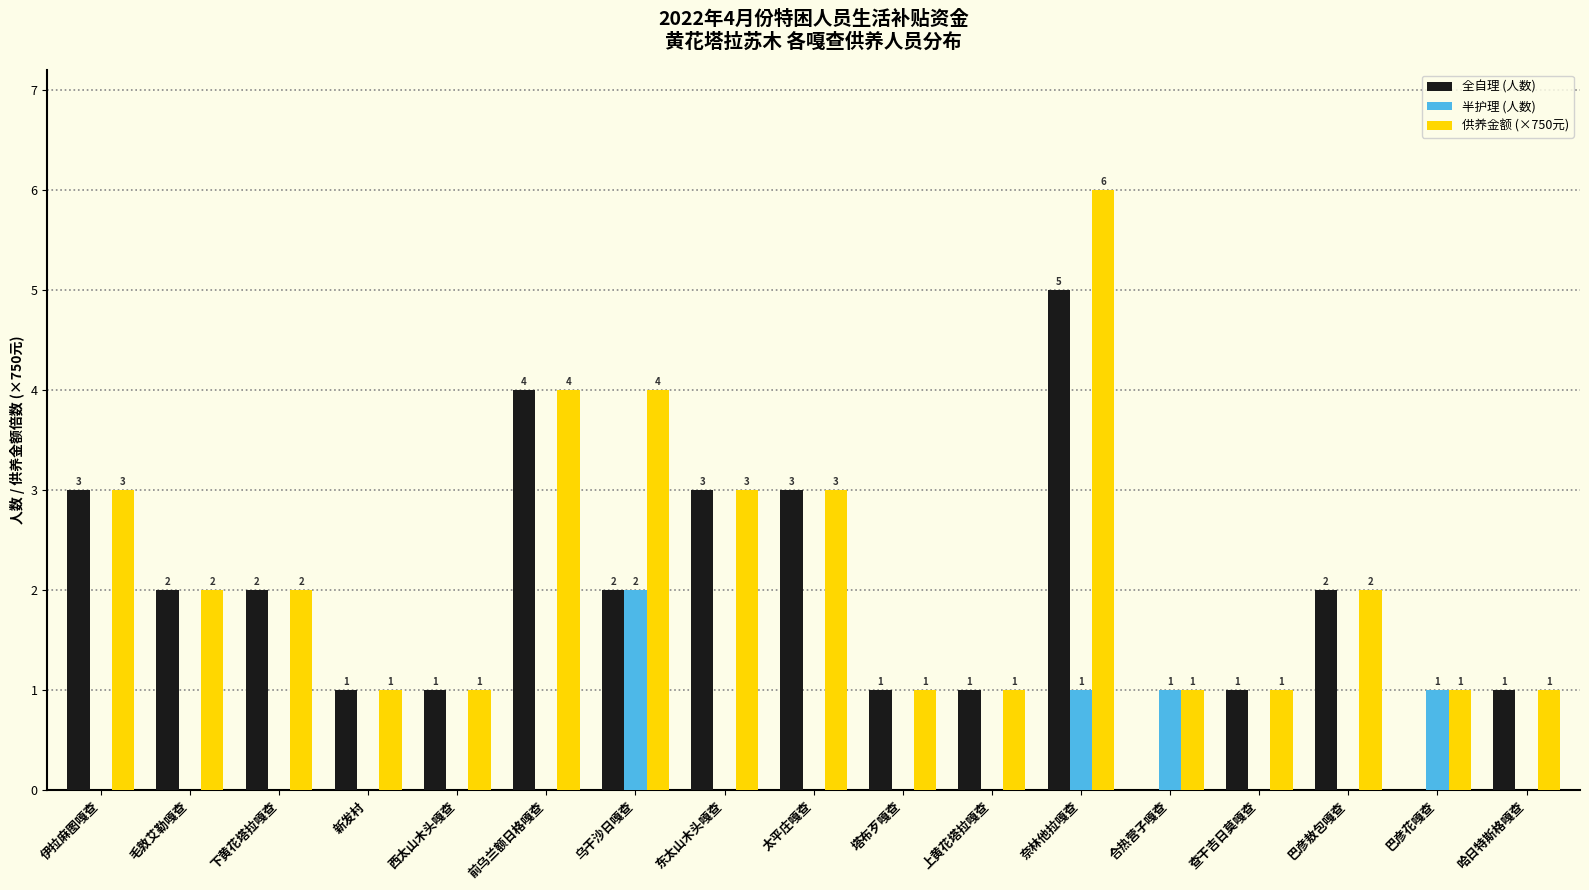

Reading right to left, list all the values displayed in this chart.

全自理 (人数): 1	0	2	1	0	5	1	1	3	3	2	4	1	1	2	2	3
半护理 (人数): 0	1	0	0	1	1	0	0	0	0	2	0	0	0	0	0	0
供养金额 (×750元): 1	1	2	1	1	6	1	1	3	3	4	4	1	1	2	2	3